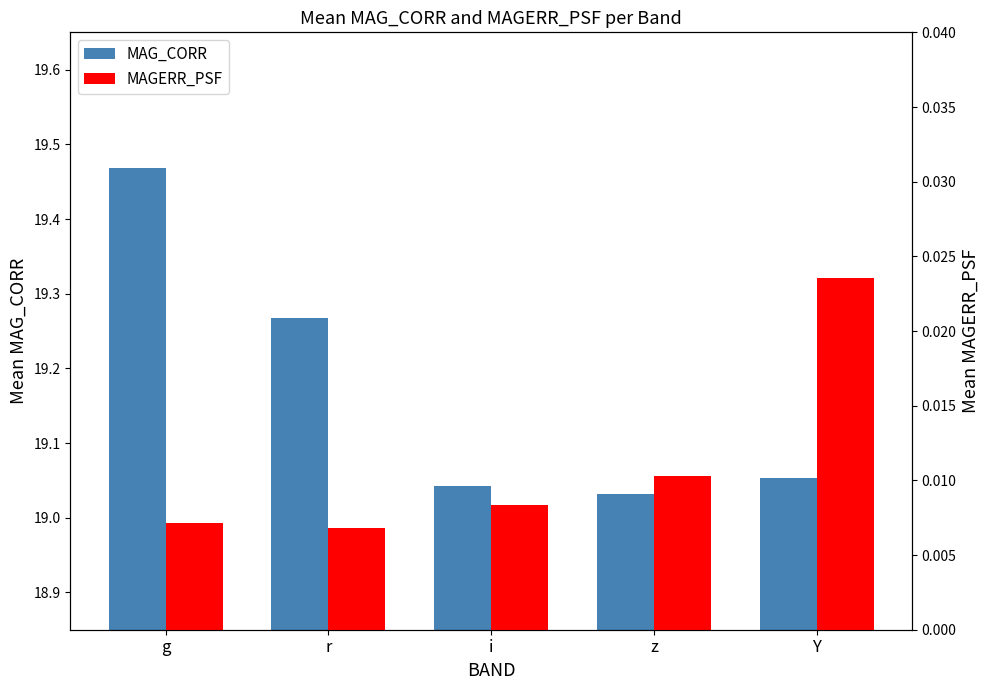

Which series has the largest total across all categories?

MAG_CORR